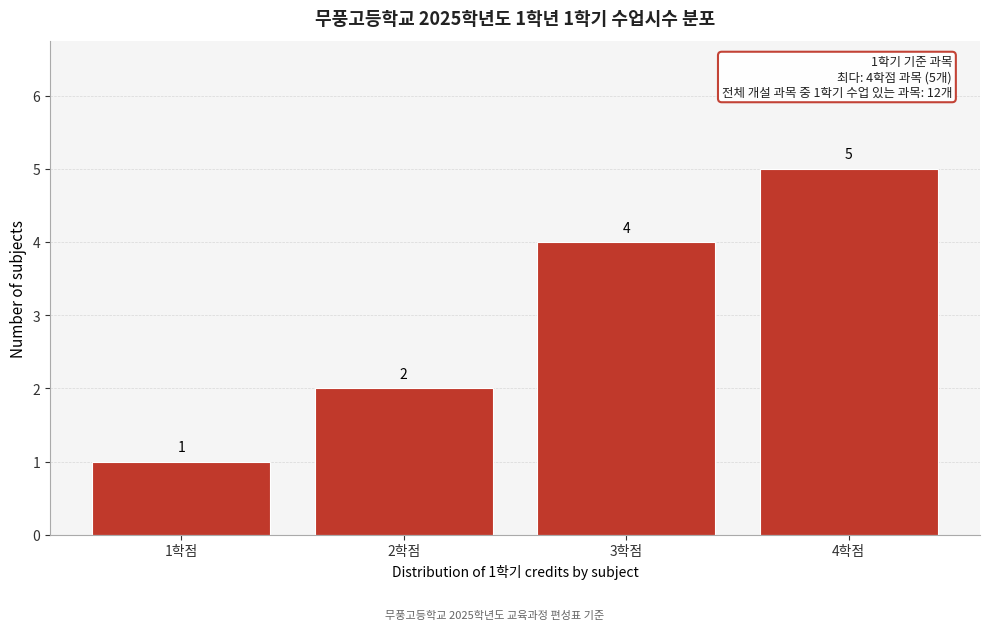

Which range on the x-axis has the tallest bar?

3.5 to 4.5